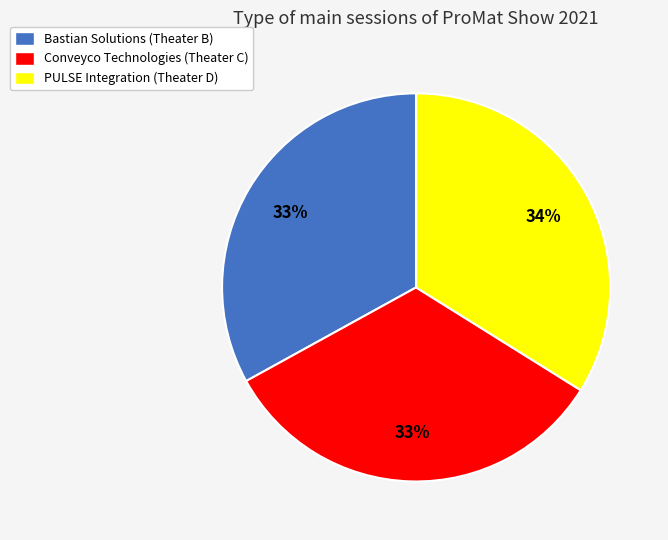

Between Bastian Solutions (Theater B) and PULSE Integration (Theater D), which is larger?

PULSE Integration (Theater D)